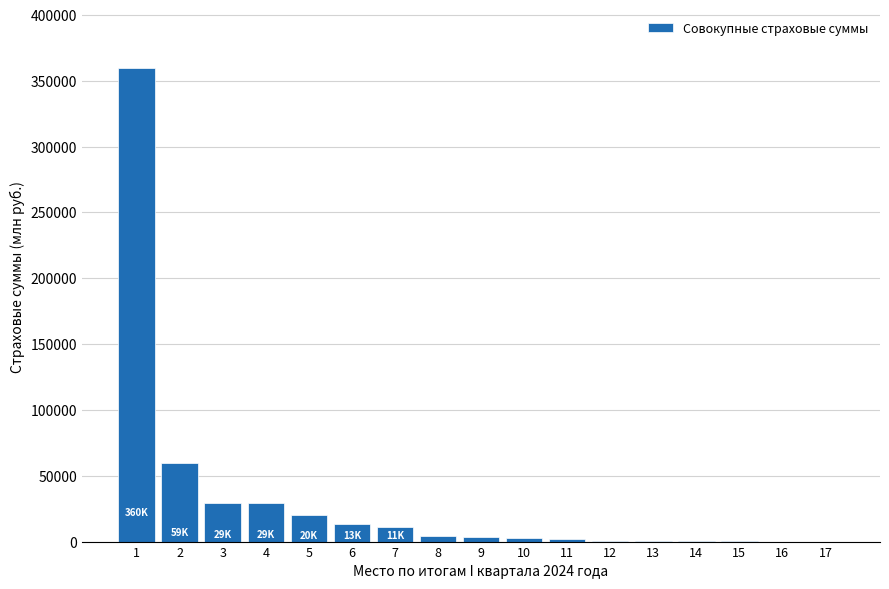

What is the sum of all values?

536153.5